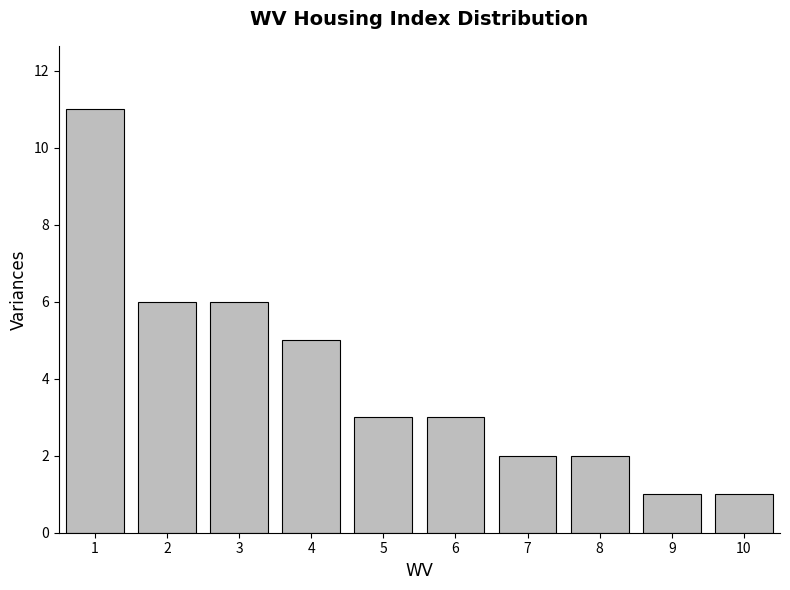

Reading right to left, extract all data points from this chart.

10=1	9=1	8=2	7=2	6=3	5=3	4=5	3=6	2=6	1=11